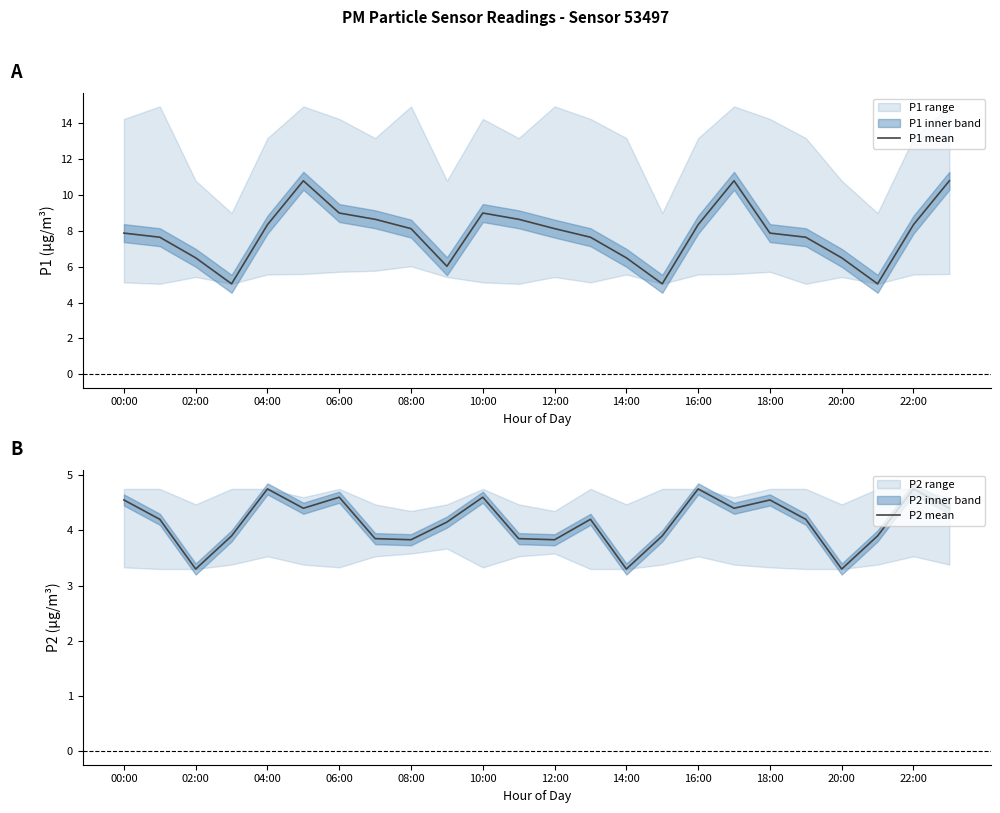

The P1 mean series shows 1.5 at 20:00. True or false?

False